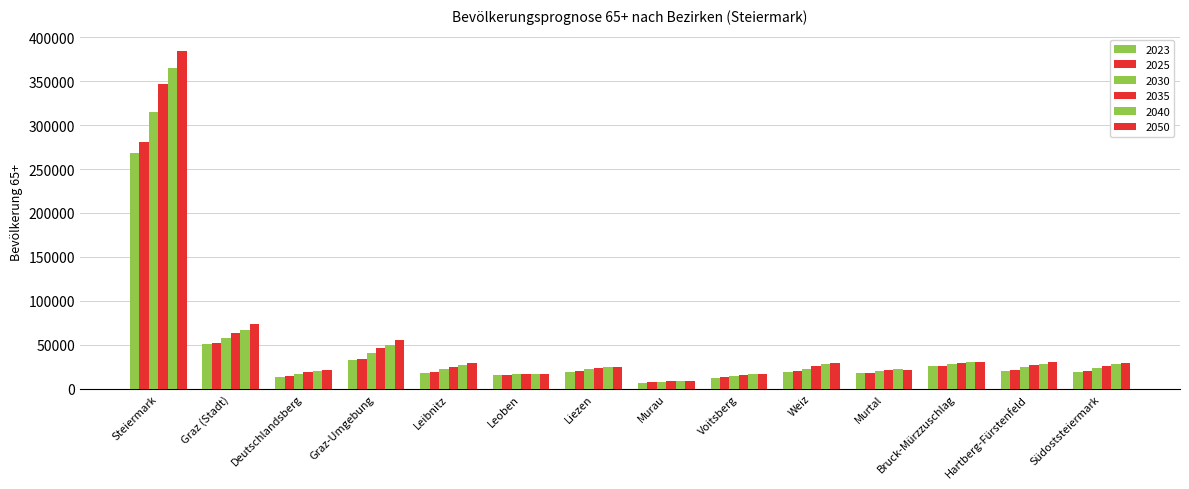

Rank the series at Steiermark from highest to lowest value.

2050, 2040, 2035, 2030, 2025, 2023